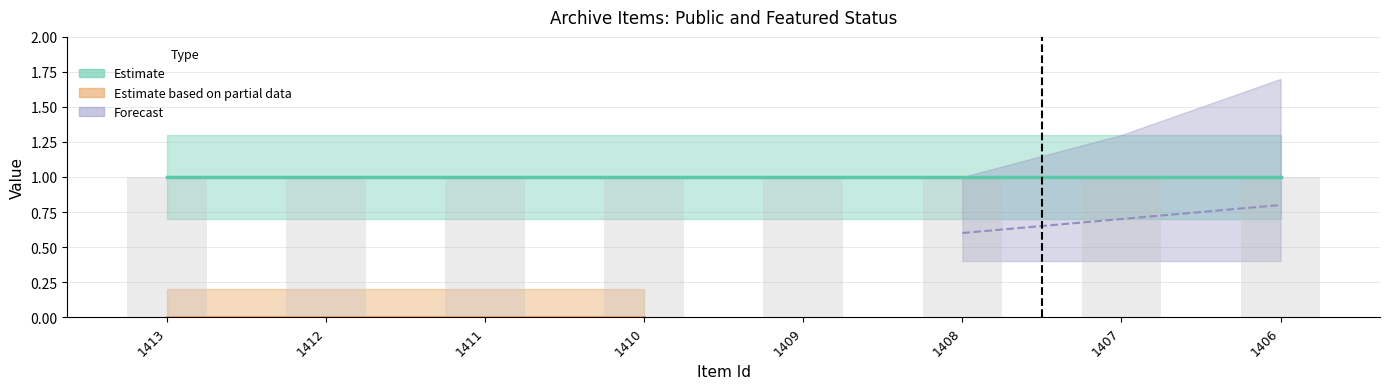

The public series shows 0 at 1411. True or false?

False